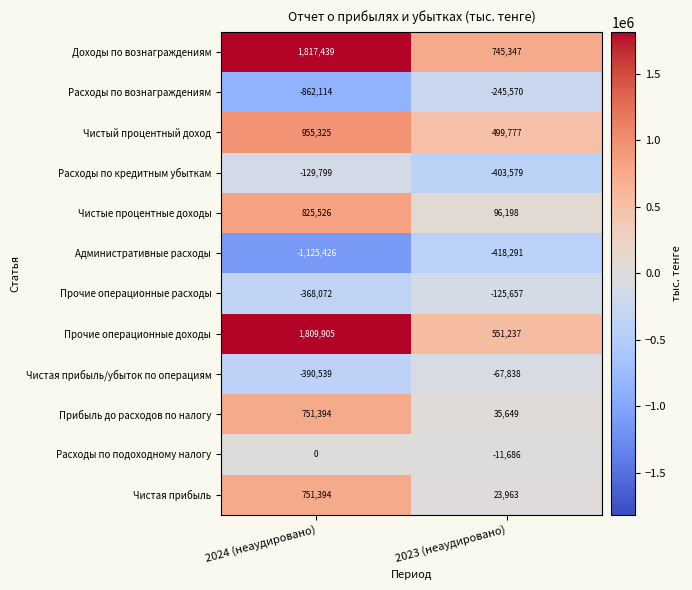

Which series has the largest range (max minus min)?

Прочие операционные доходы